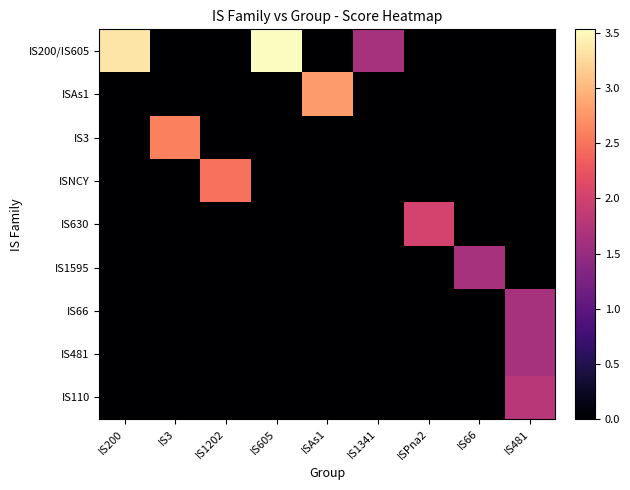

Reading left to right, what are all the values shown in this chart?

IS200/IS605: IS200=3.3	IS3=0.0	IS1202=0.0	IS605=3.5	ISAs1=0.0	IS1341=1.6	ISPna2=0.0	IS66=0.0	IS481=0.0
ISAs1: IS200=0.0	IS3=0.0	IS1202=0.0	IS605=0.0	ISAs1=2.8	IS1341=0.0	ISPna2=0.0	IS66=0.0	IS481=0.0
IS3: IS200=0.0	IS3=2.6	IS1202=0.0	IS605=0.0	ISAs1=0.0	IS1341=0.0	ISPna2=0.0	IS66=0.0	IS481=0.0
ISNCY: IS200=0.0	IS3=0.0	IS1202=2.5	IS605=0.0	ISAs1=0.0	IS1341=0.0	ISPna2=0.0	IS66=0.0	IS481=0.0
IS630: IS200=0.0	IS3=0.0	IS1202=0.0	IS605=0.0	ISAs1=0.0	IS1341=0.0	ISPna2=2.0	IS66=0.0	IS481=0.0
IS1595: IS200=0.0	IS3=0.0	IS1202=0.0	IS605=0.0	ISAs1=0.0	IS1341=0.0	ISPna2=0.0	IS66=1.6	IS481=0.0
IS66: IS200=0.0	IS3=0.0	IS1202=0.0	IS605=0.0	ISAs1=0.0	IS1341=0.0	ISPna2=0.0	IS66=0.0	IS481=1.6
IS481: IS200=0.0	IS3=0.0	IS1202=0.0	IS605=0.0	ISAs1=0.0	IS1341=0.0	ISPna2=0.0	IS66=0.0	IS481=1.6
IS110: IS200=0.0	IS3=0.0	IS1202=0.0	IS605=0.0	ISAs1=0.0	IS1341=0.0	ISPna2=0.0	IS66=0.0	IS481=1.8